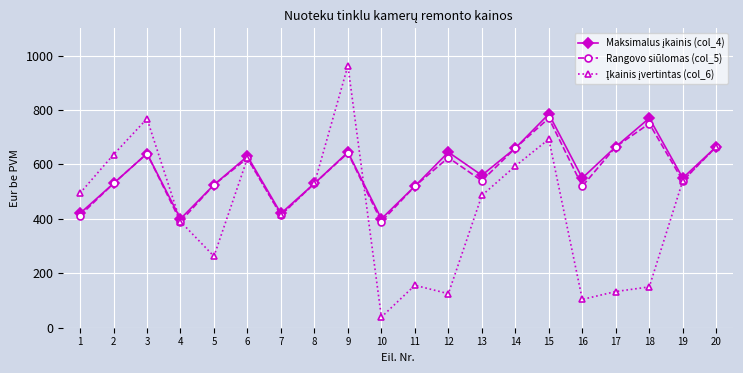

At how many categories does at least one series exceed 897?

1